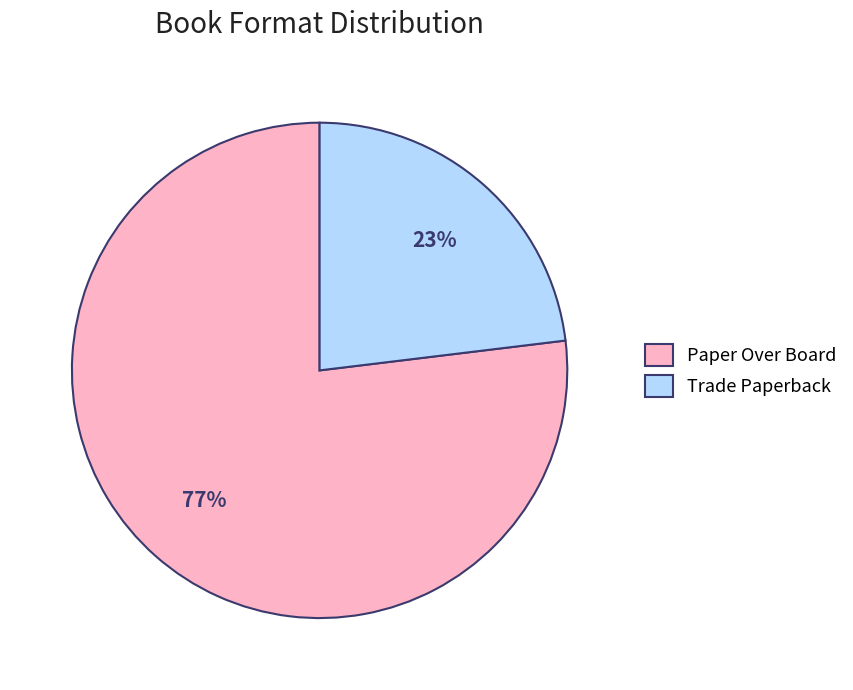

How many segments does this pie chart have?

2